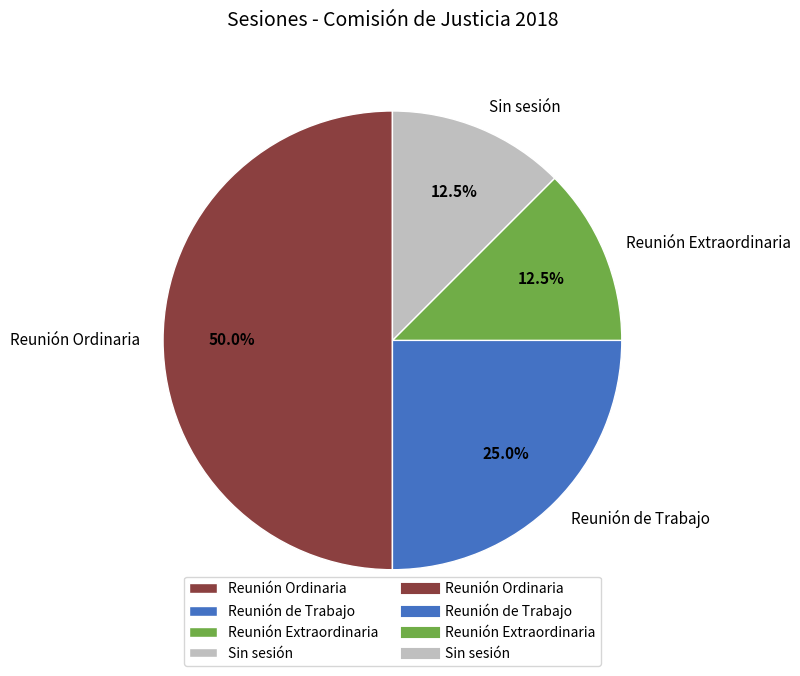

Is it true that Sin sesión is 5% of the pie?

False